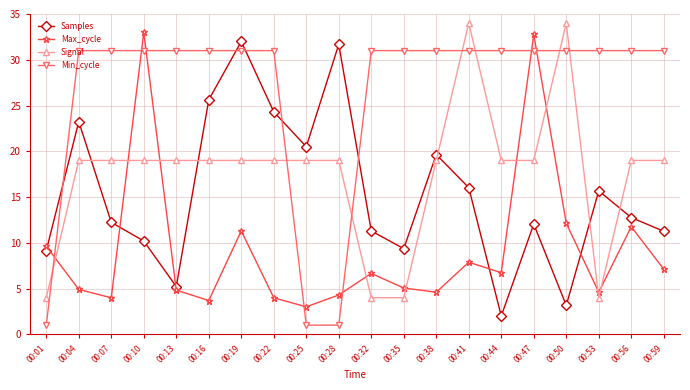

What are all the series names shown in the legend?

Samples, Max_cycle, Signal, Min_cycle